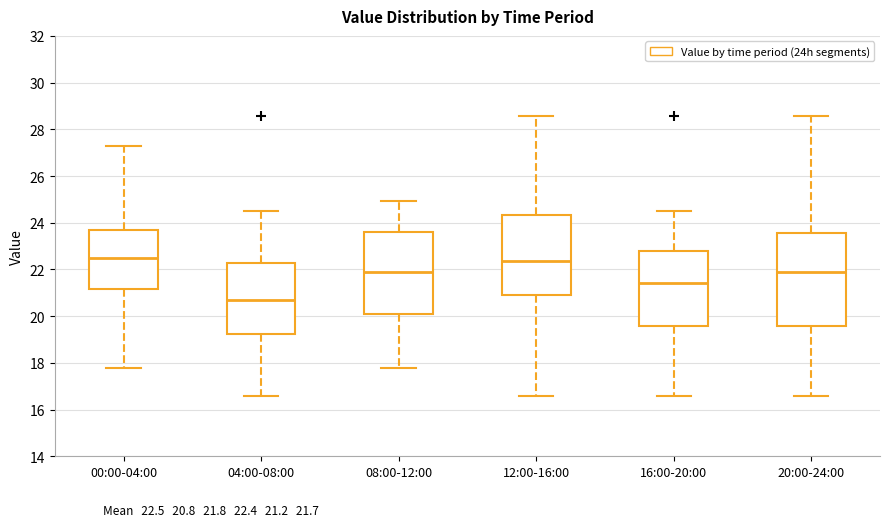

Reading left to right, read every box against the y-axis: the position of its median line, the range the box covers, and the ends of its whiskers. The values are not printed on the chart, so give them approximately, as read against the axis.

00:00-04:00: median 22.4, box 21.2 to 23.6, whiskers 17.8 to 27.2
04:00-08:00: median 20.8, box 19.2 to 22.2, whiskers 16.6 to 24.6
08:00-12:00: median 22.0, box 20.0 to 23.6, whiskers 17.8 to 25.0
12:00-16:00: median 22.4, box 20.8 to 24.4, whiskers 16.6 to 28.6
16:00-20:00: median 21.4, box 19.6 to 22.8, whiskers 16.6 to 24.6
20:00-24:00: median 21.8, box 19.6 to 23.6, whiskers 16.6 to 28.6